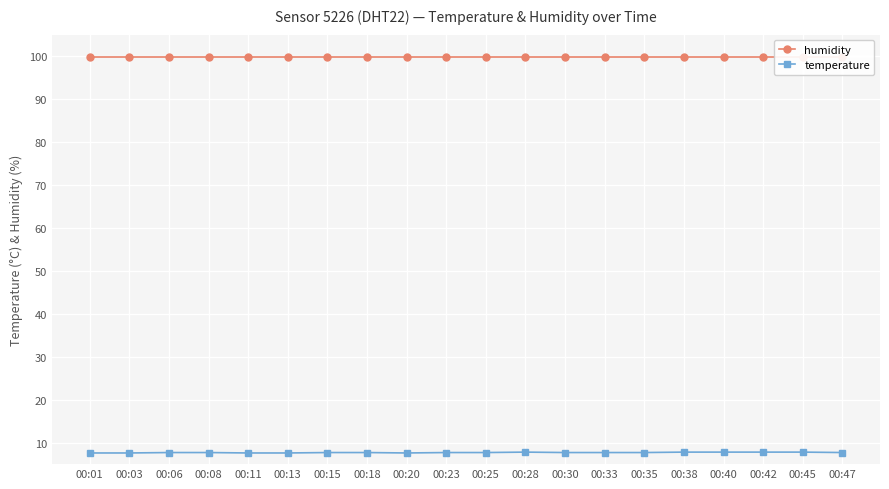

True or false: humidity and temperature cross at least once.

False